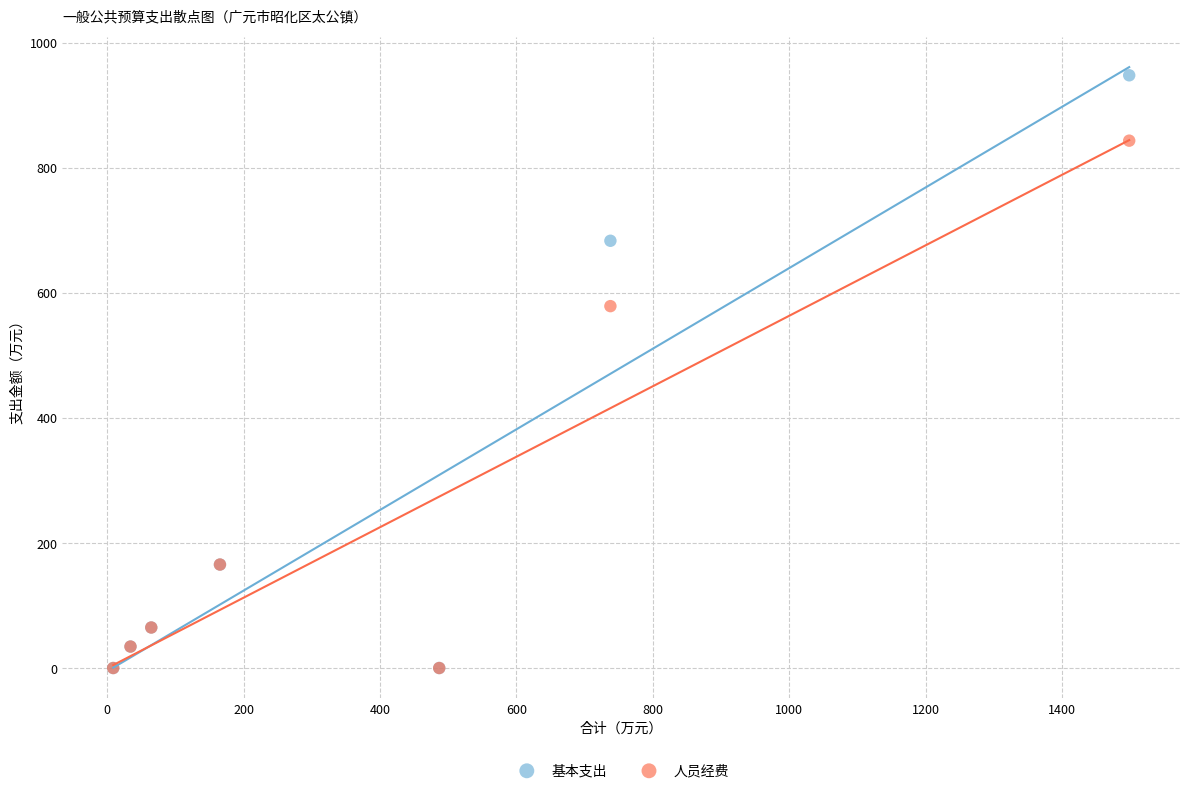

Which series contains the highest Y value?

基本支出